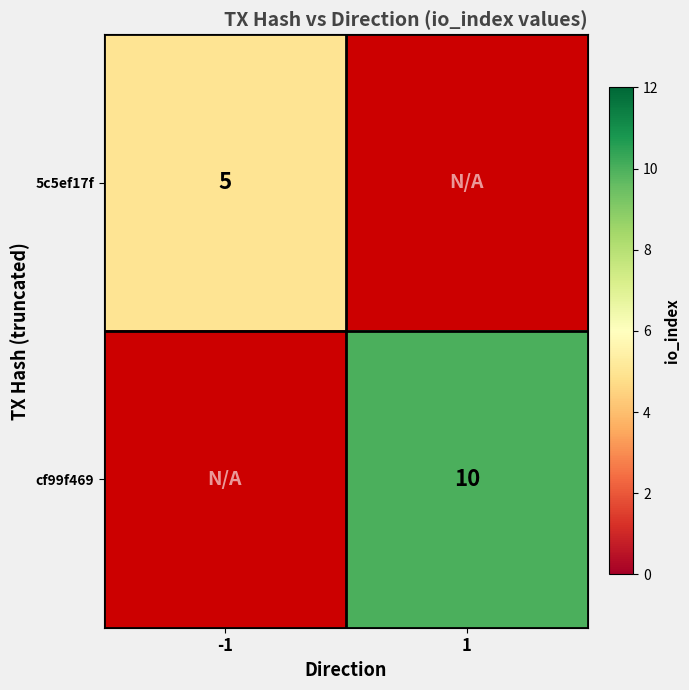

Which label corresponds to the largest value in the chart?

1